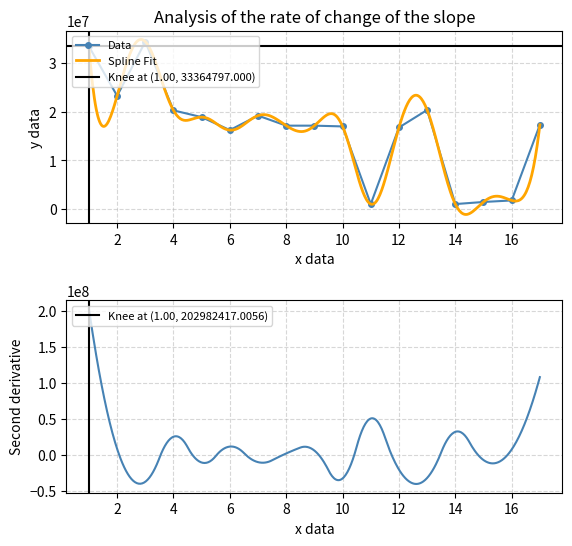

The value of Data at 8 is 29445844. True or false?

False